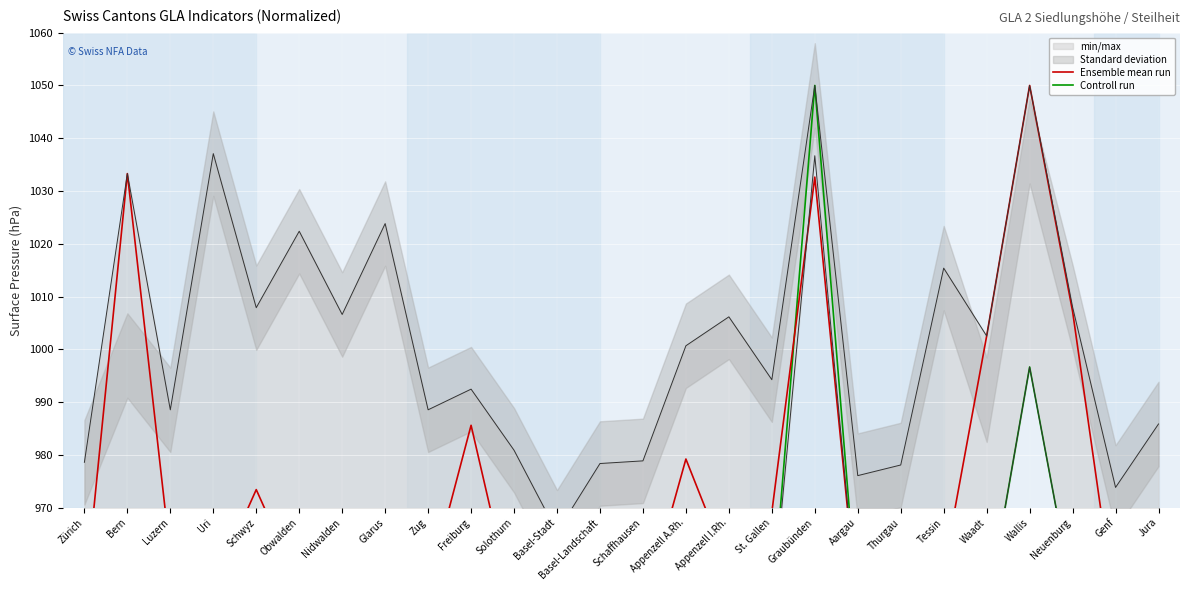

In Ensemble mean run, how many points are higher than both neighbors (excluding endpoints)?

7